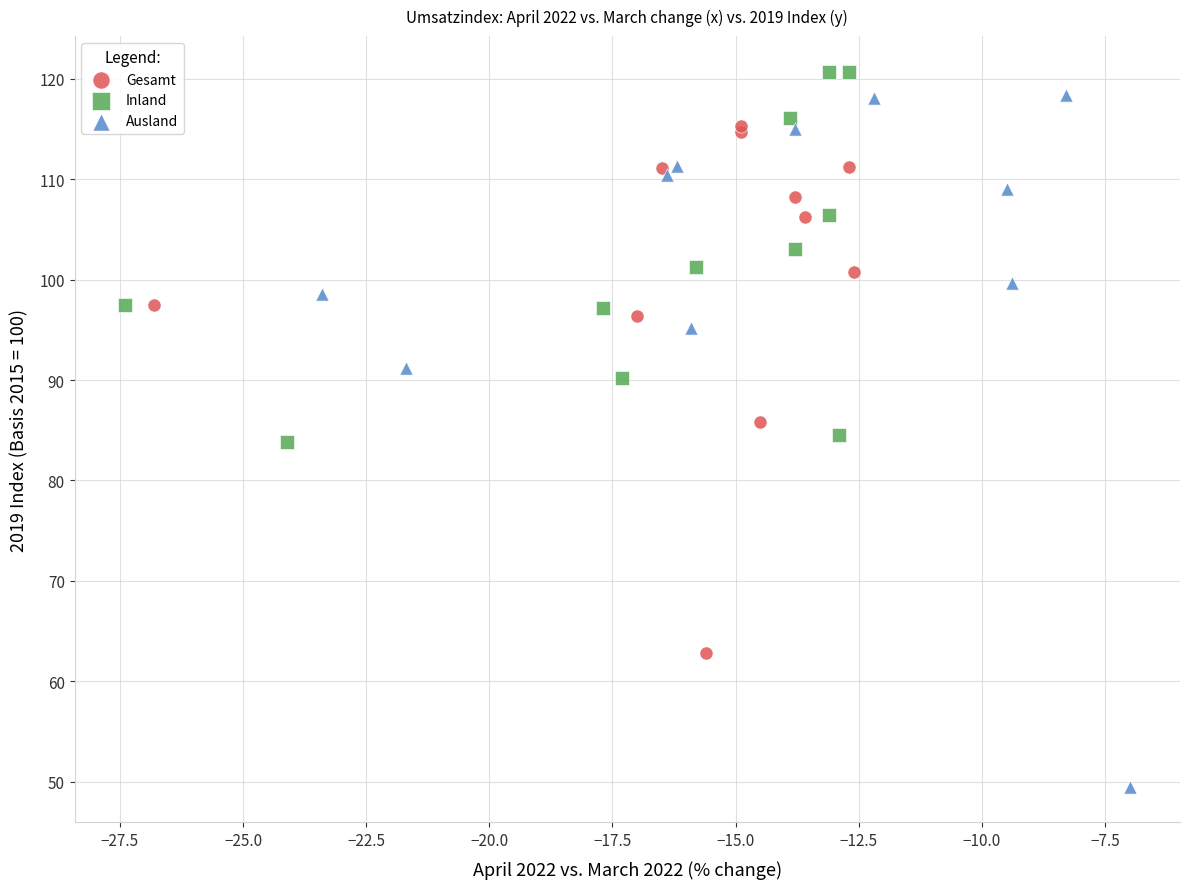

Which series reaches the minimum Y coordinate?

Ausland